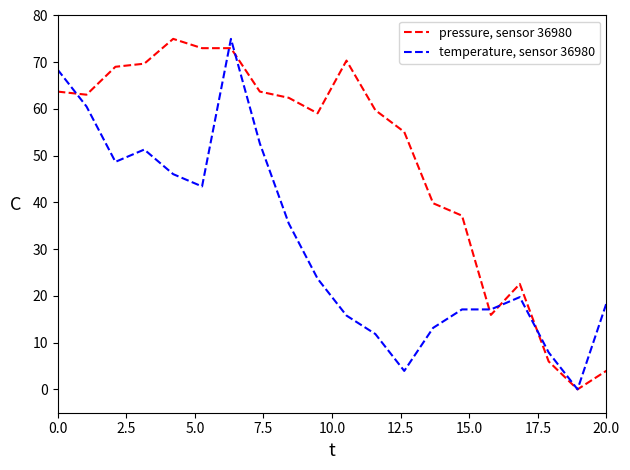

What is the maximum value shown in the chart?

75.0